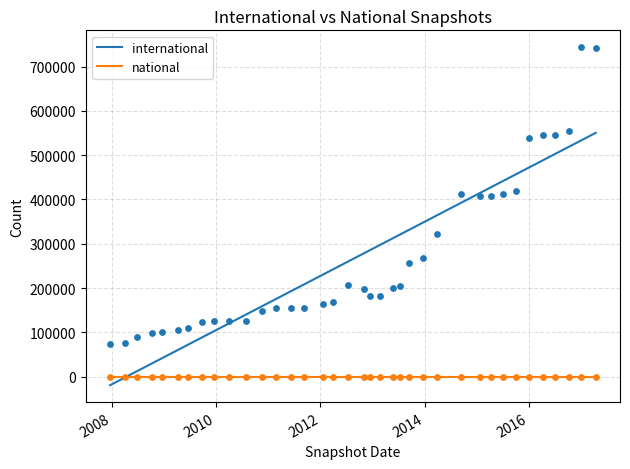

Which series contains the lowest Y value?

international